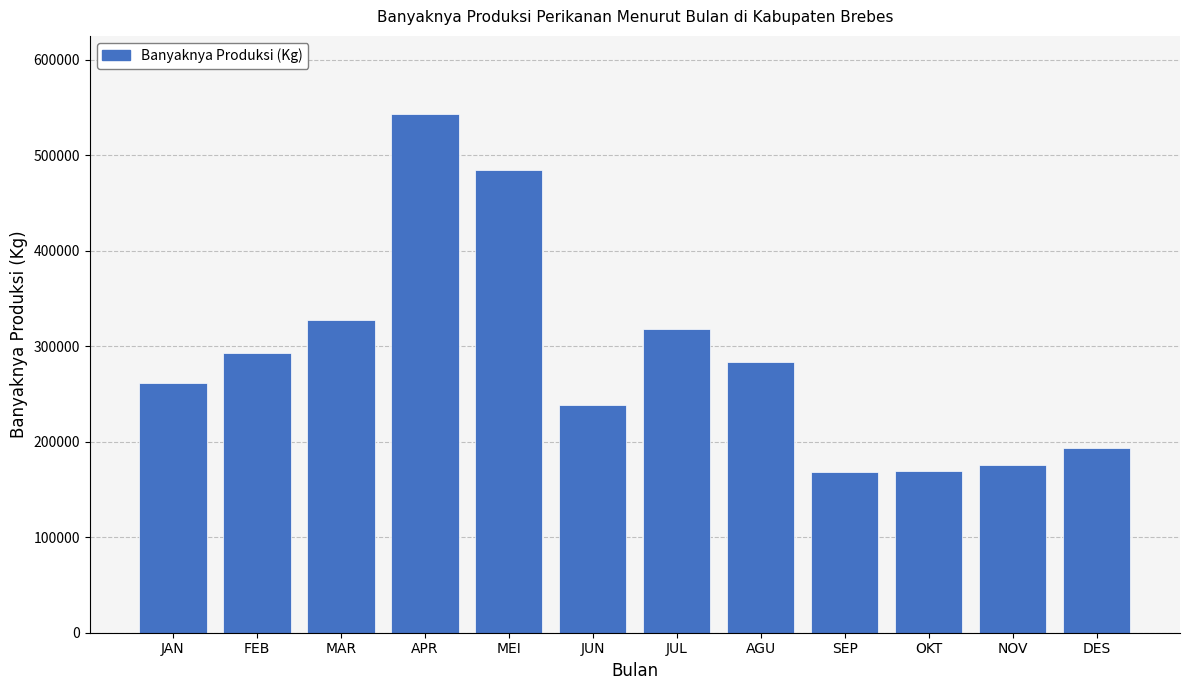

Read the value at AGU.

283956.0